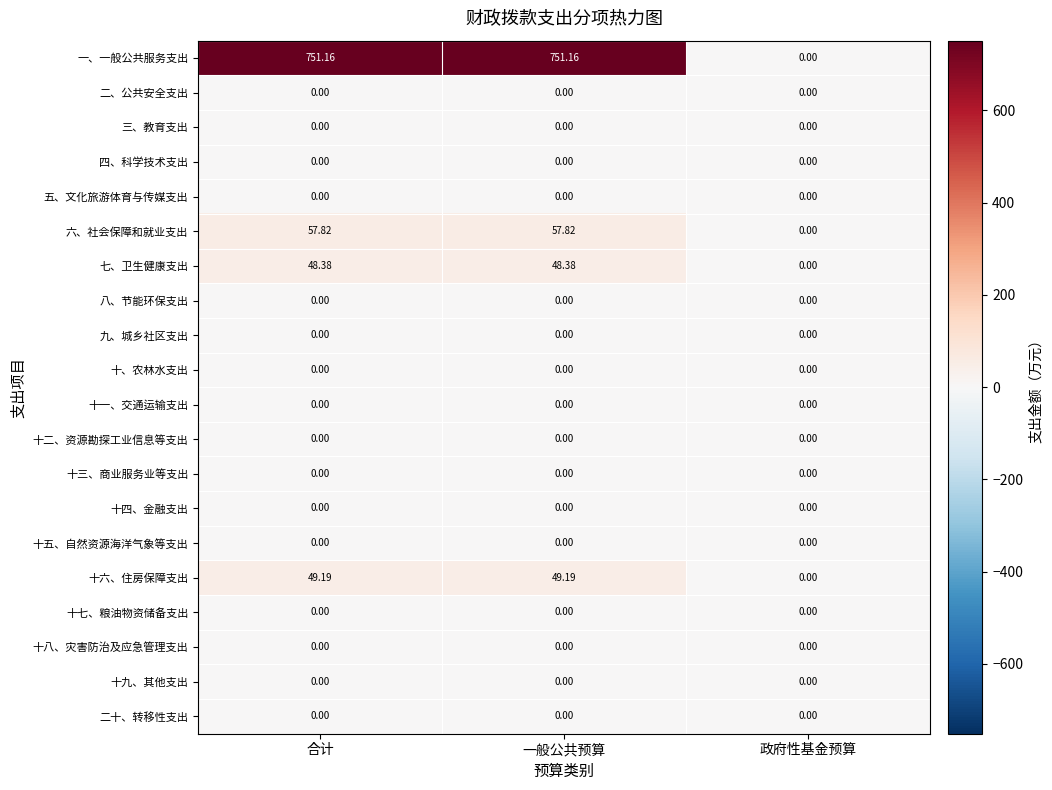

Count the number of categories in the chart.

3